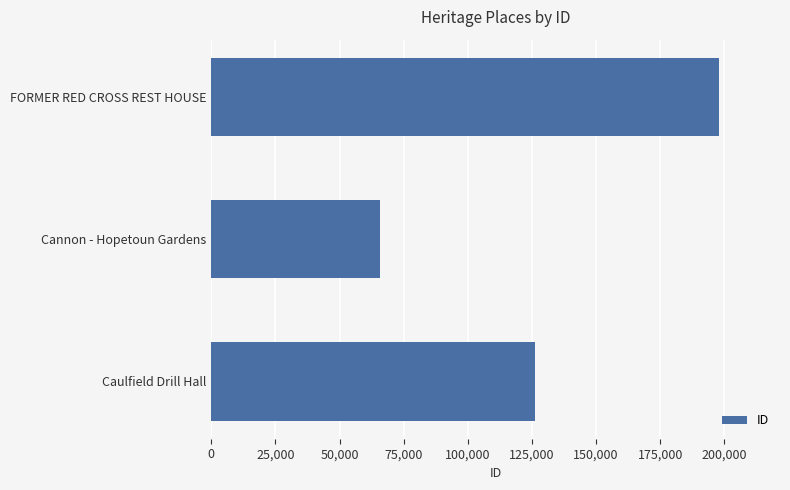

Reading top to bottom, transcribe all the data shown in this chart.

197957	65589	126204